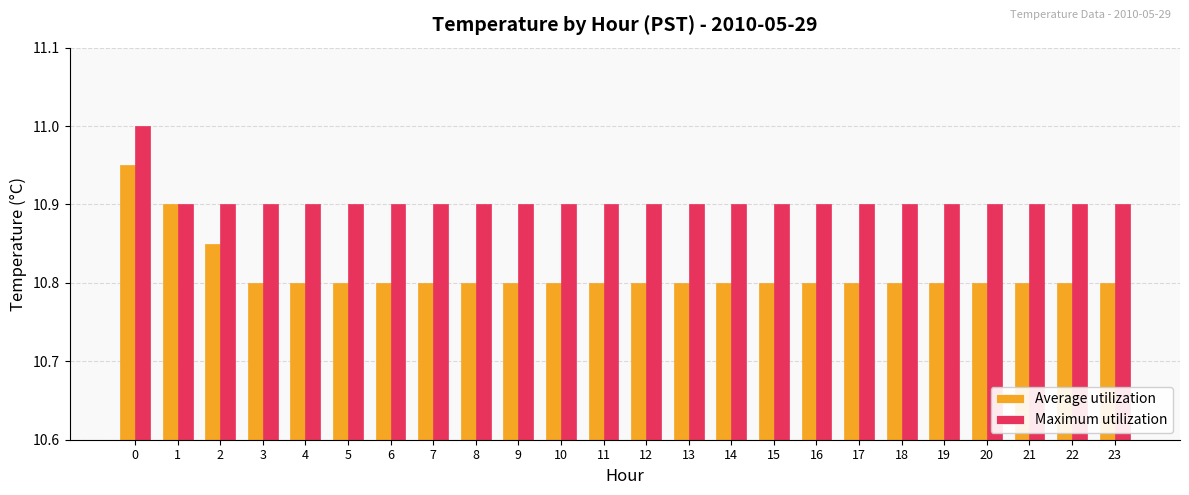

What is the sum of the Average utilization values at 13 and 1?

21.7